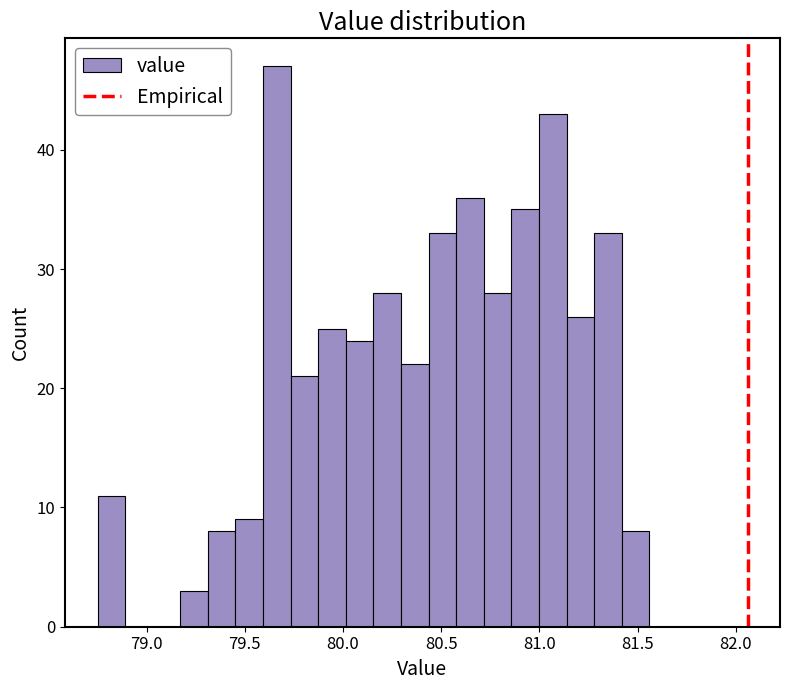

Around what value on the x-axis is the tallest bar? Give the approximate position of its centre, as read against the axis.

79.65